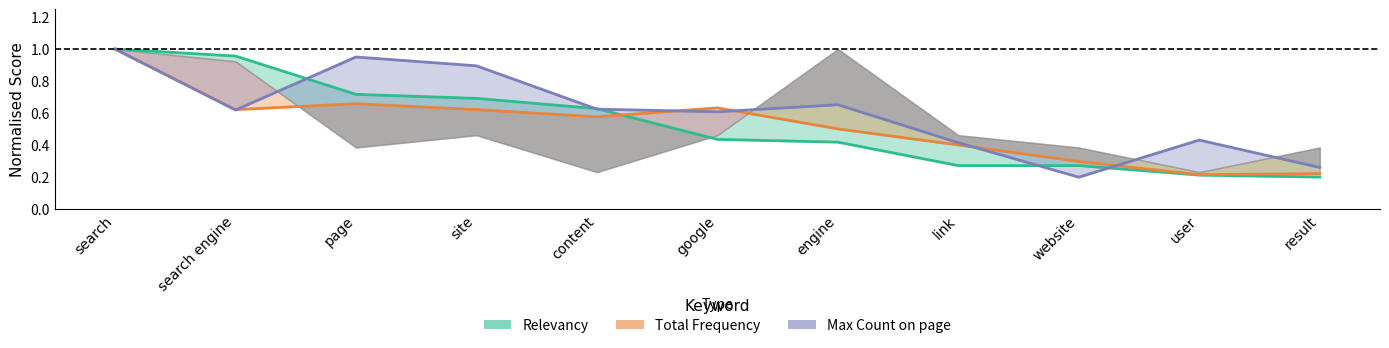

What is the difference between the highest and lowest values at website?

0.1